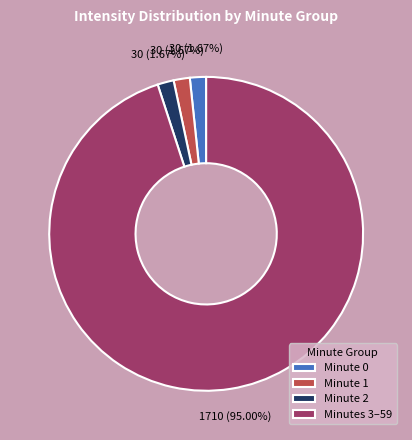

Approximately how many times larger is the value at Minute 1 compared to Minute 2?

1.0